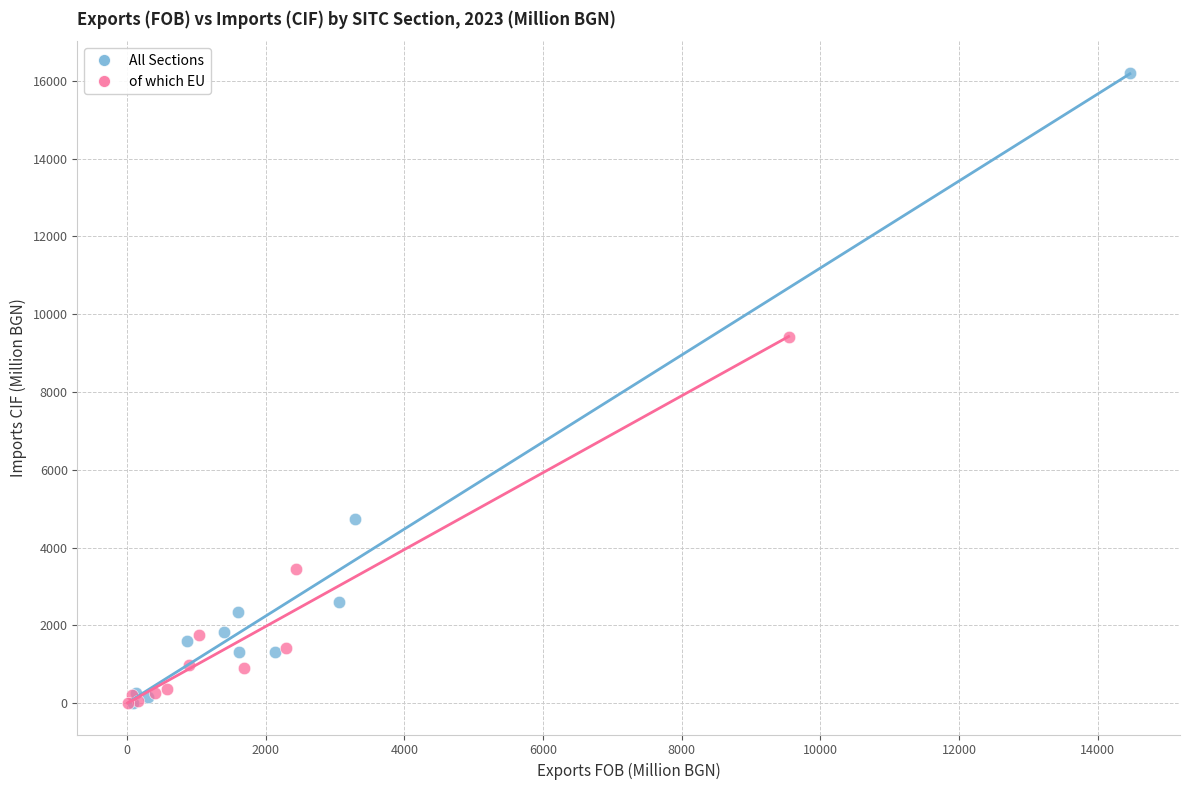

Which series contains the highest Y value?

All Sections